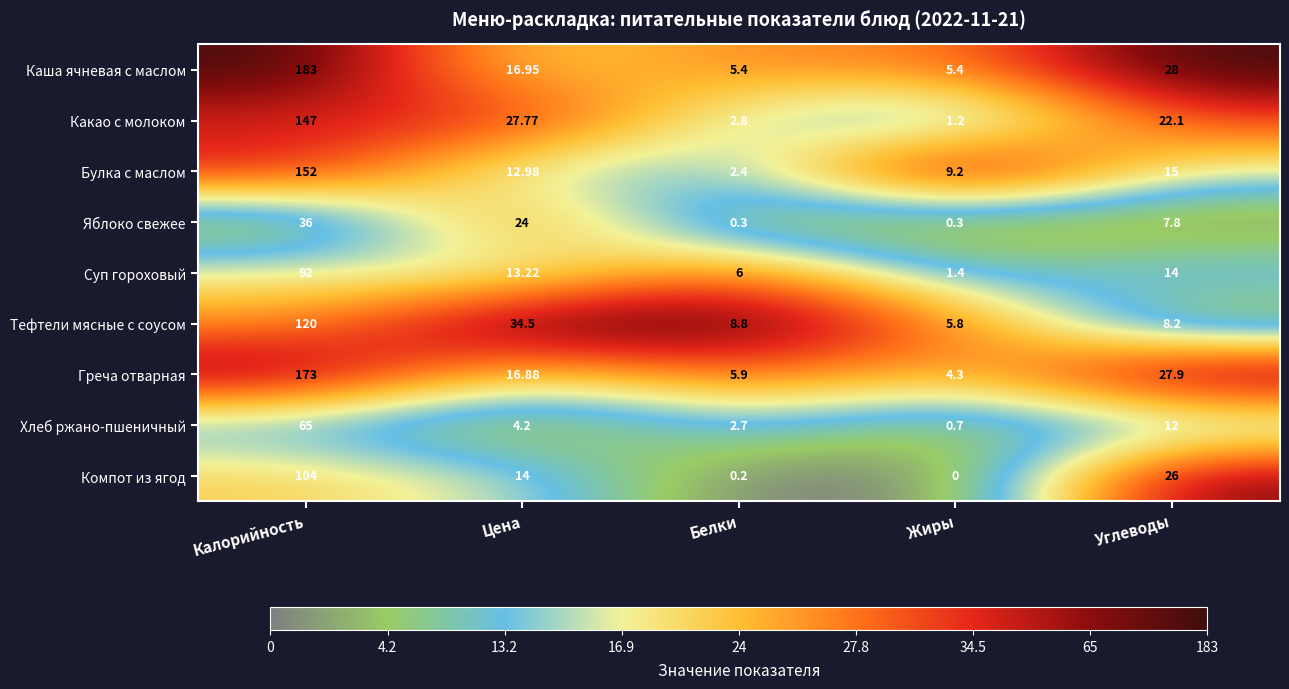

Which series has the largest range (max minus min)?

Каша ячневая с маслом